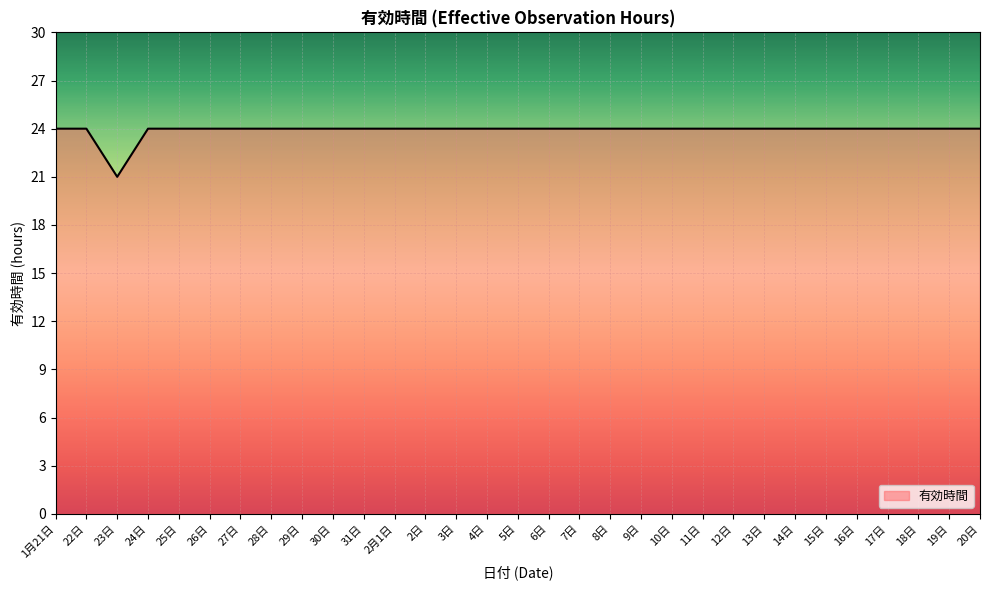

What is the ratio of the value at 24日 to the value at 9日?

1.0